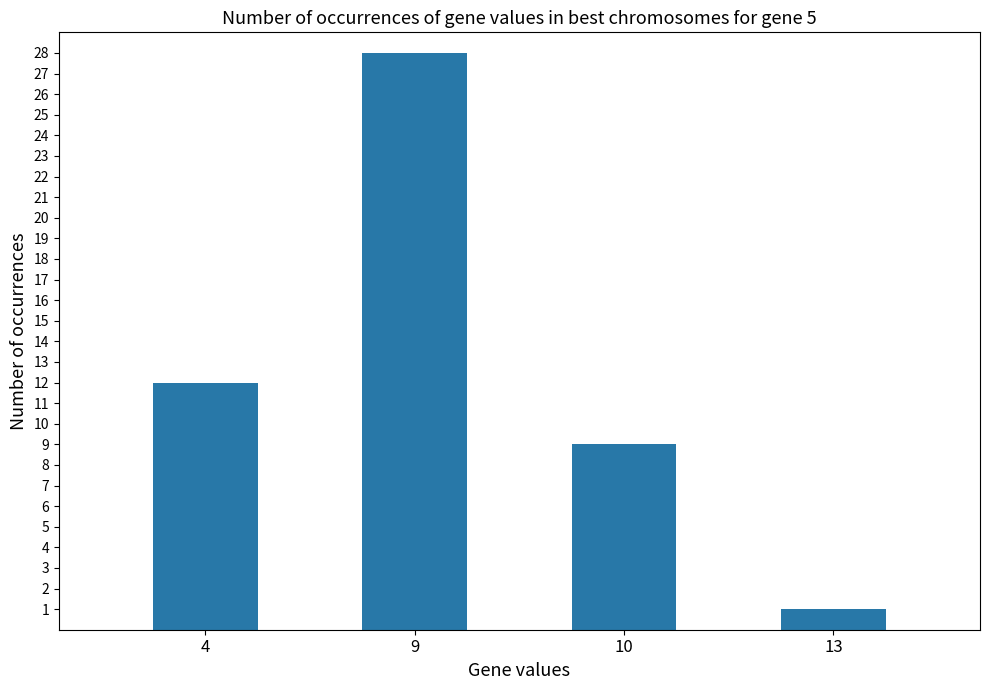

Rank the categories by value from lowest to highest.

13, 10, 4, 9